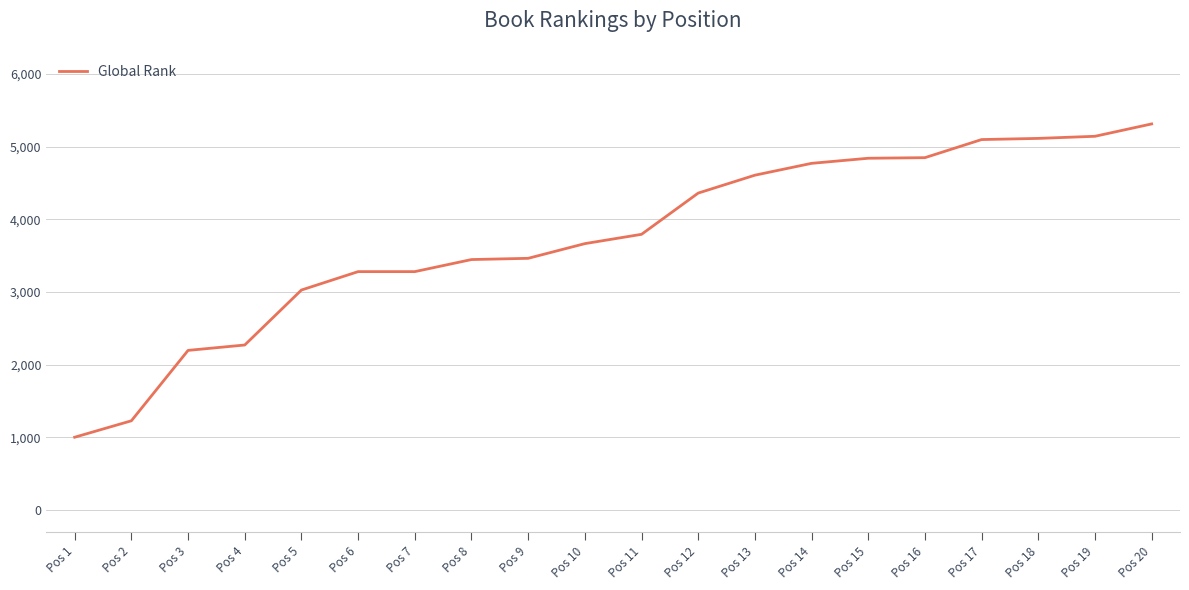

What is the difference between the values at Pos 14 and Pos 1?

3766